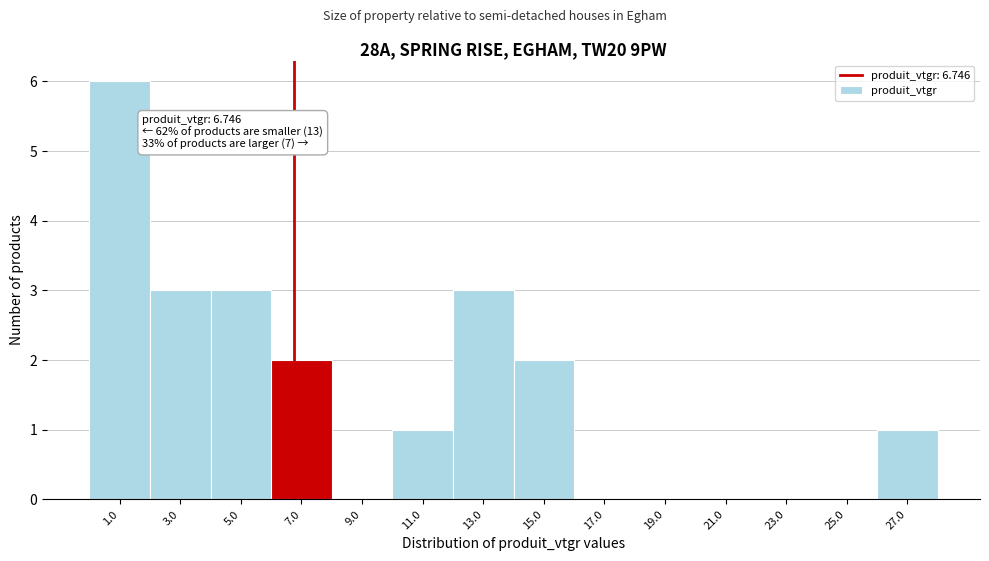

Over which range of the x-axis is the bar tallest?

0 to 2